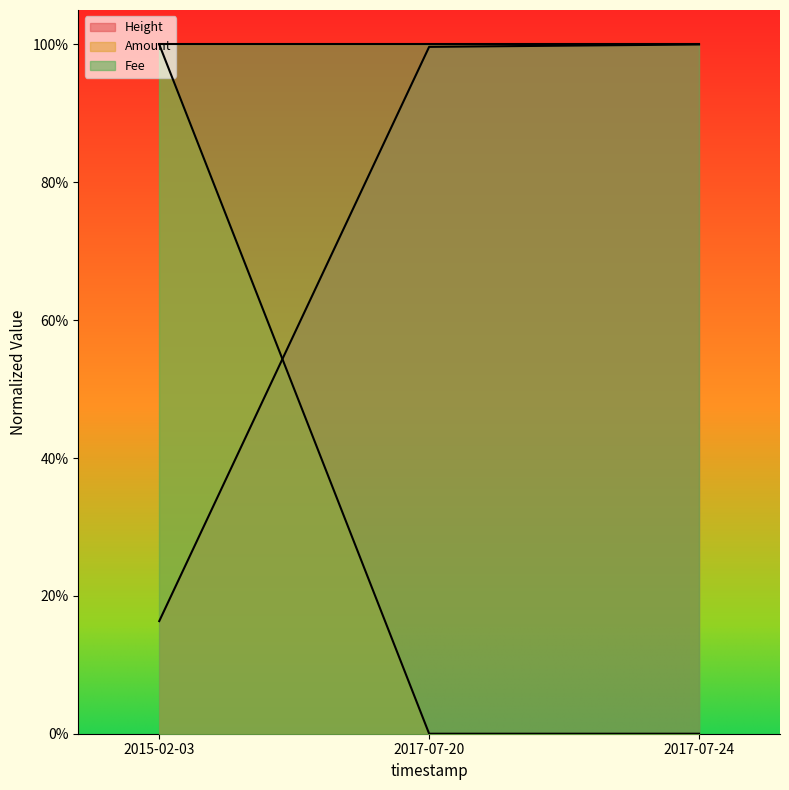

What is the sum of all Height values?

2.2